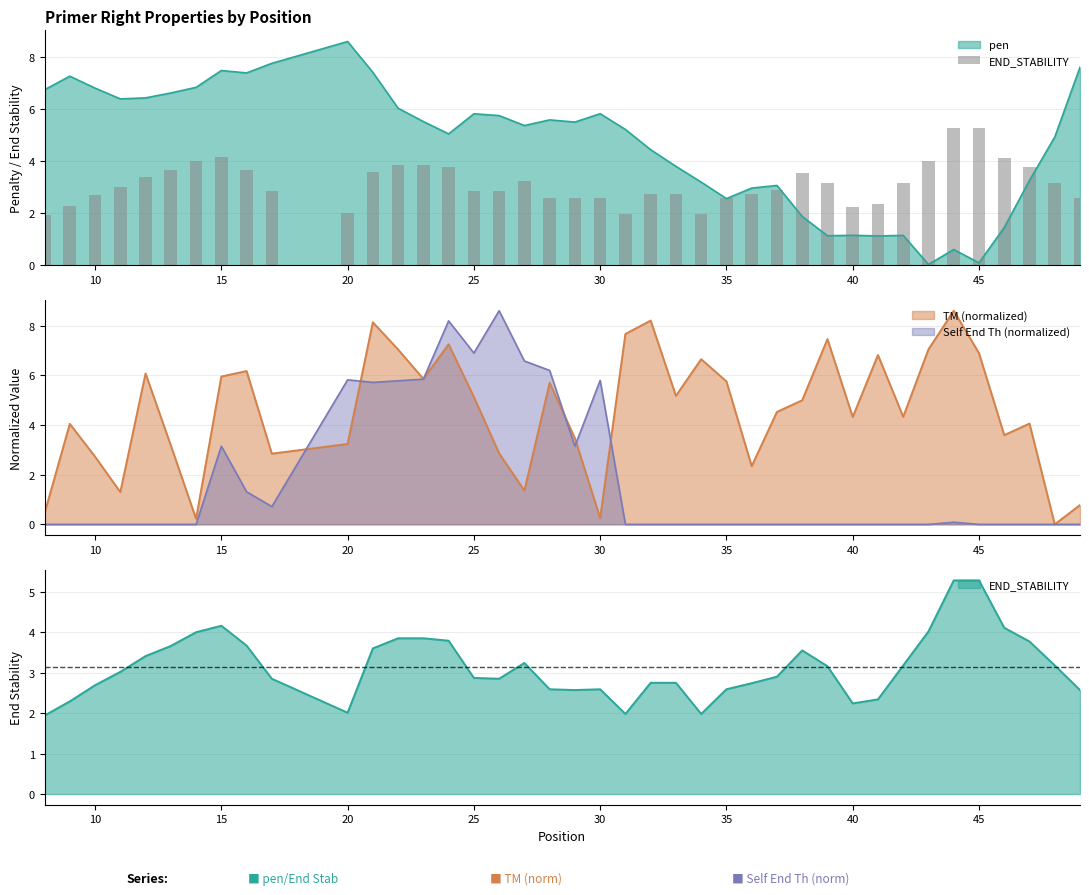

How many data points are above 3?

20